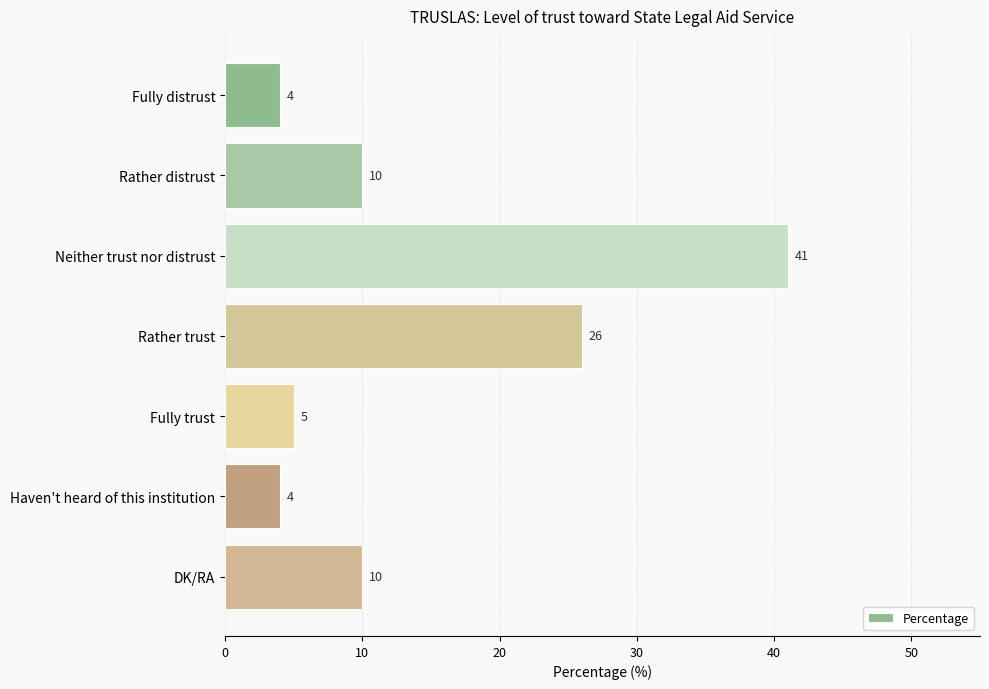

Reading bottom to top, what are all the values shown in this chart?

DK/RA=10	Haven't heard of this institution=4	Fully trust=5	Rather trust=26	Neither trust nor distrust=41	Rather distrust=10	Fully distrust=4